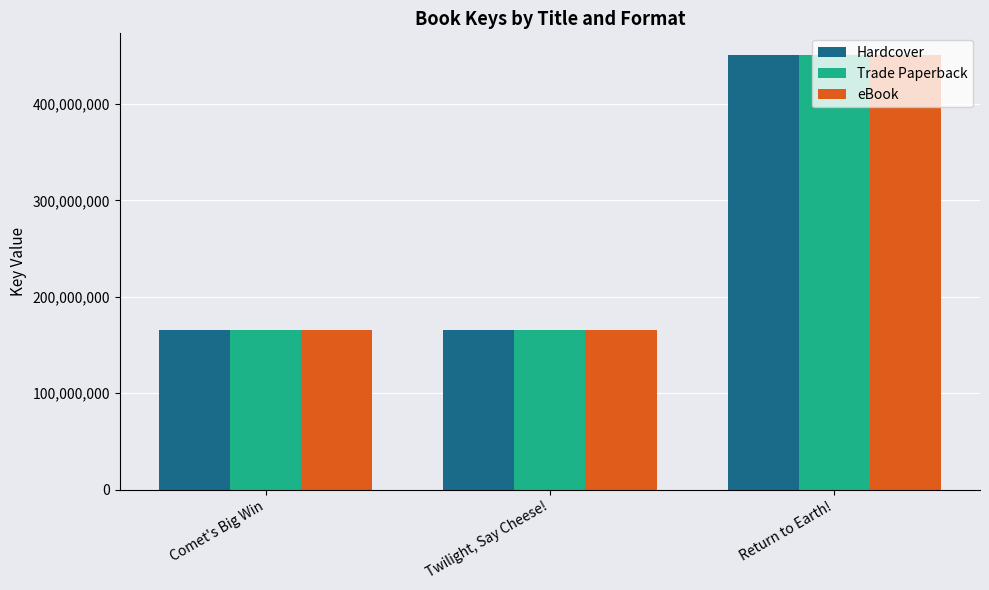

Is the value of eBook at Return to Earth! greater than the value of Trade Paperback at Twilight, Say Cheese!?

Yes